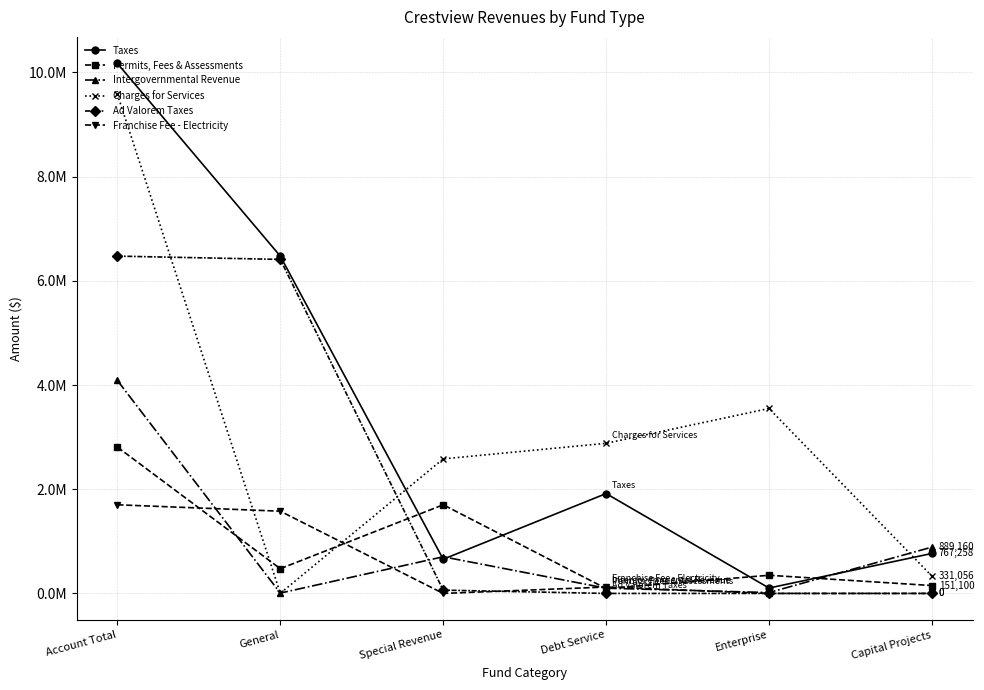

What is the sum of the Franchise Fee - Electricity values at Capital Projects and General?

1578291